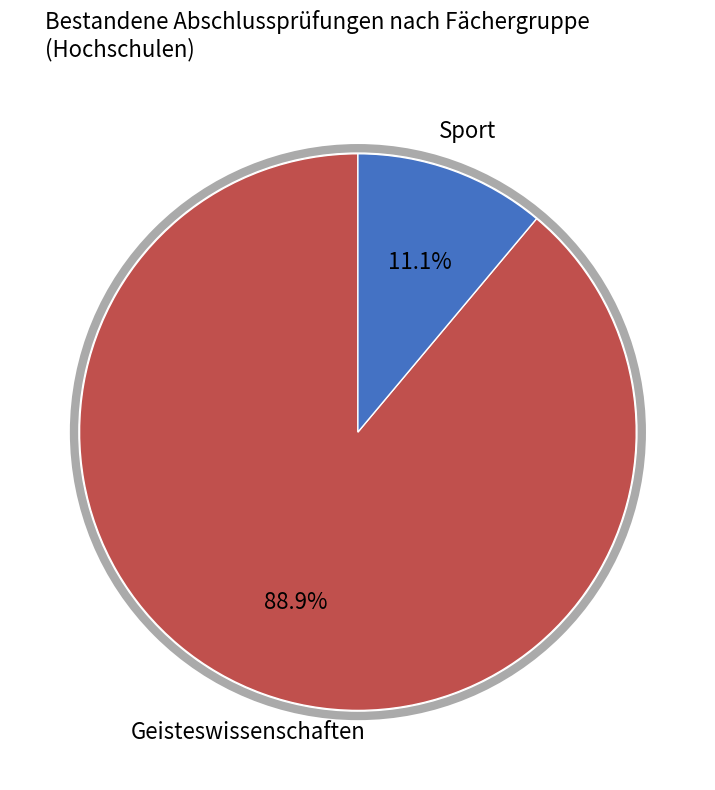

Count the number of slices in the pie.

2